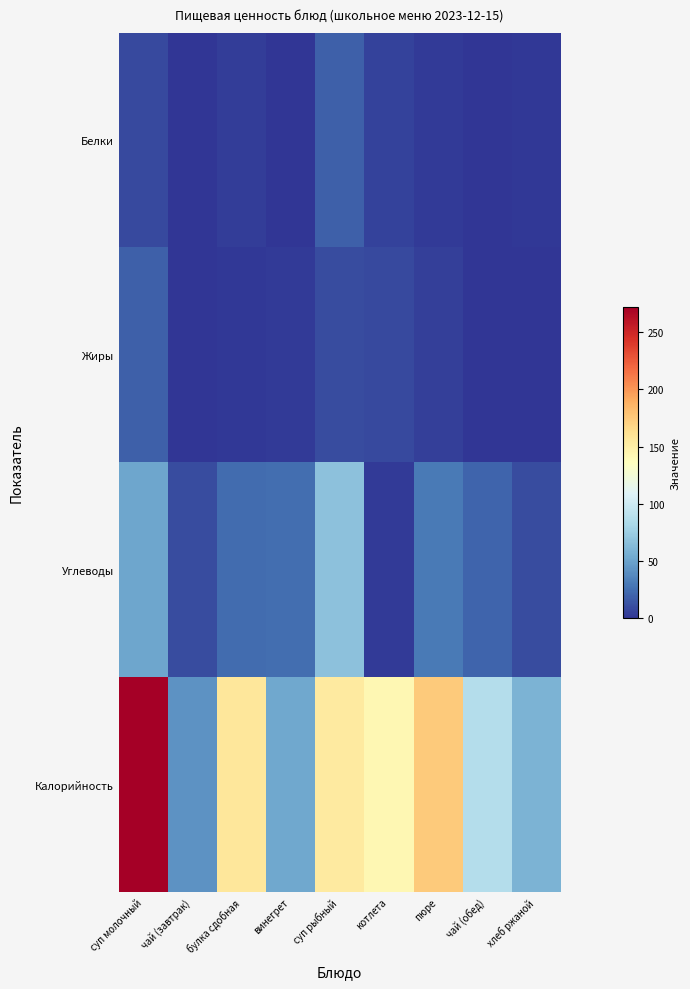

Which series changed the most between булка сдобная and суп рыбный?

Углеводы